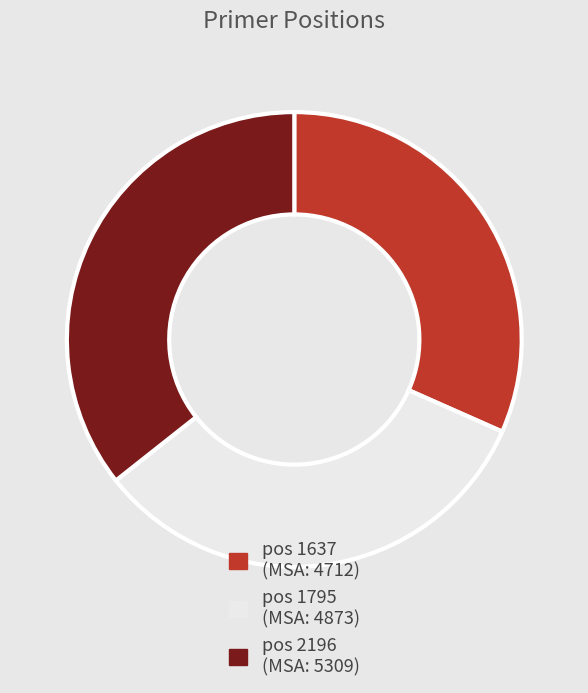

Does any single category account for the majority?

No